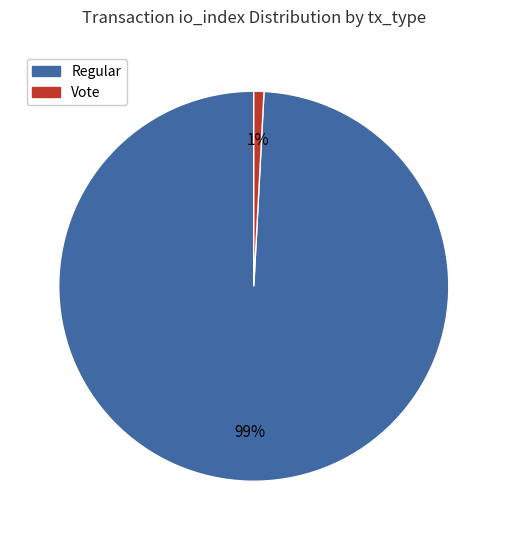

To the nearest percent, what is the average slice percentage?

50%